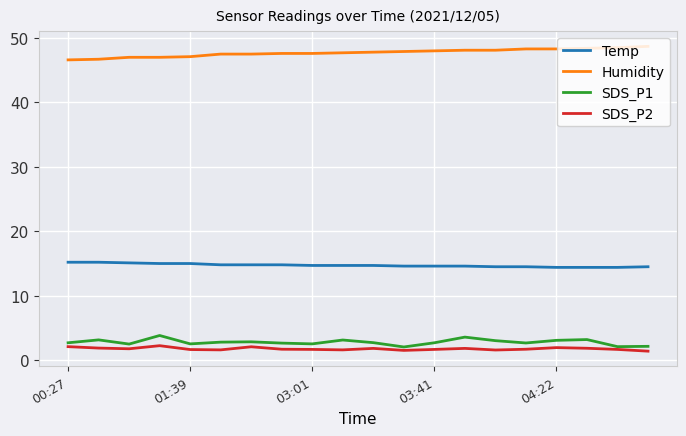

Which series has the largest total across all categories?

Humidity